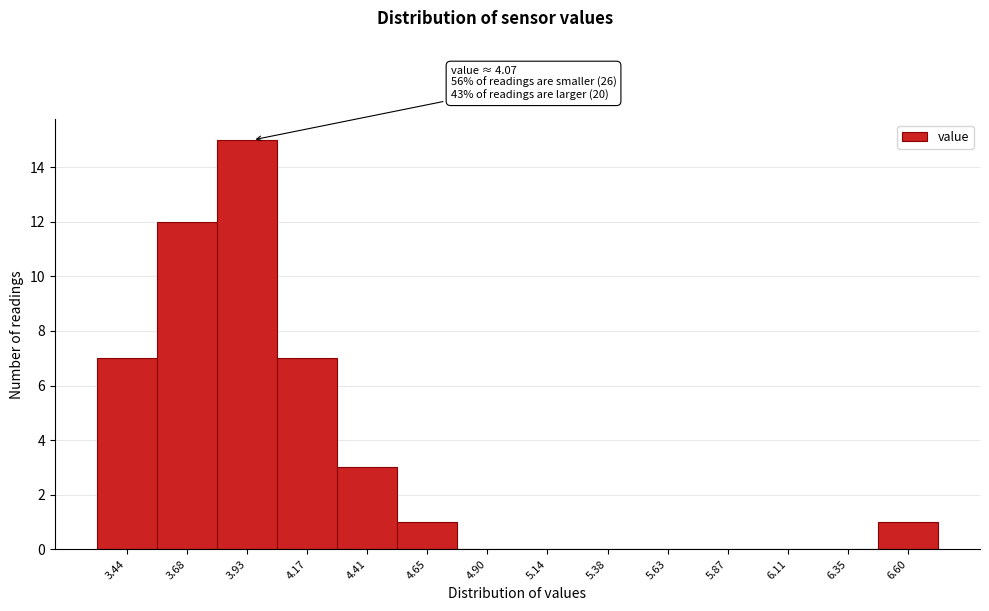

Reading left to right, transcribe all the data shown in this chart.

3.44=7	3.68=12	3.93=15	4.17=7	4.41=3	4.65=1	4.90=0	5.14=0	5.38=0	5.63=0	5.87=0	6.11=0	6.35=0	6.60=1